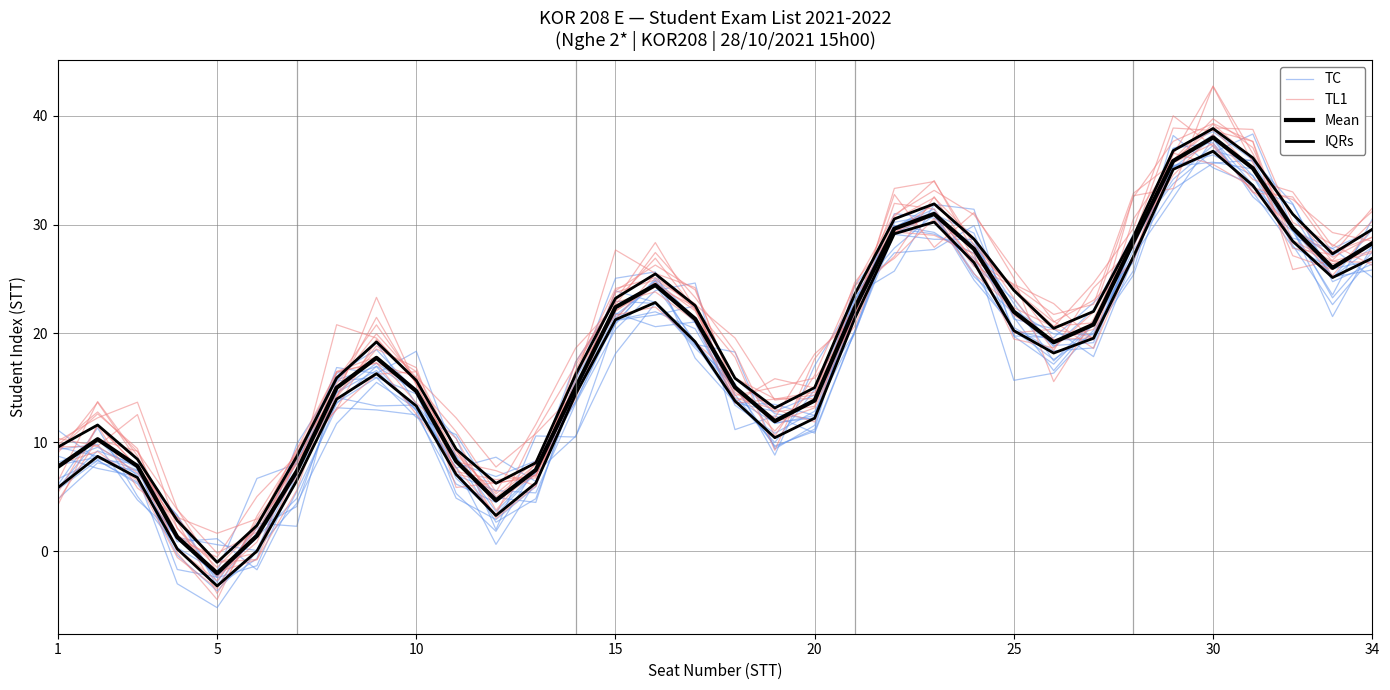

The IQRs series shows 0.1 at 15. True or false?

False